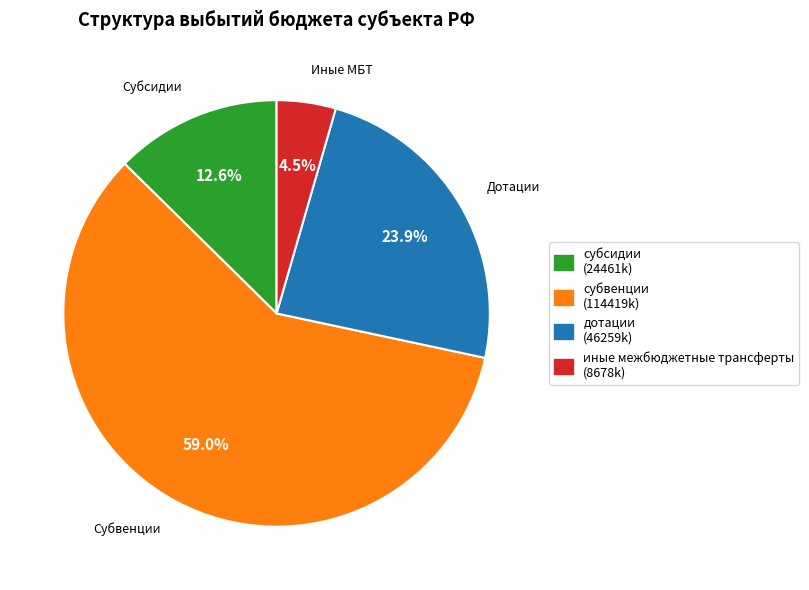

Is there a majority slice in this chart?

Yes